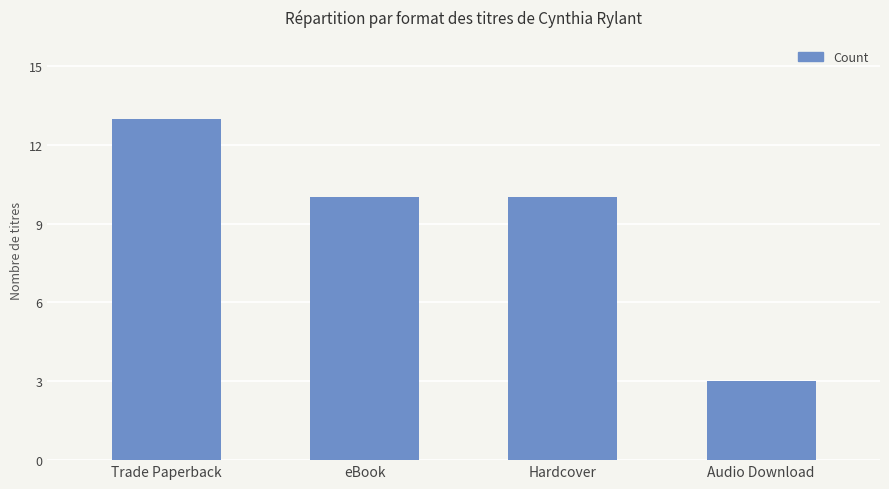

The chart shows a value of 4 at Audio Download. True or false?

False